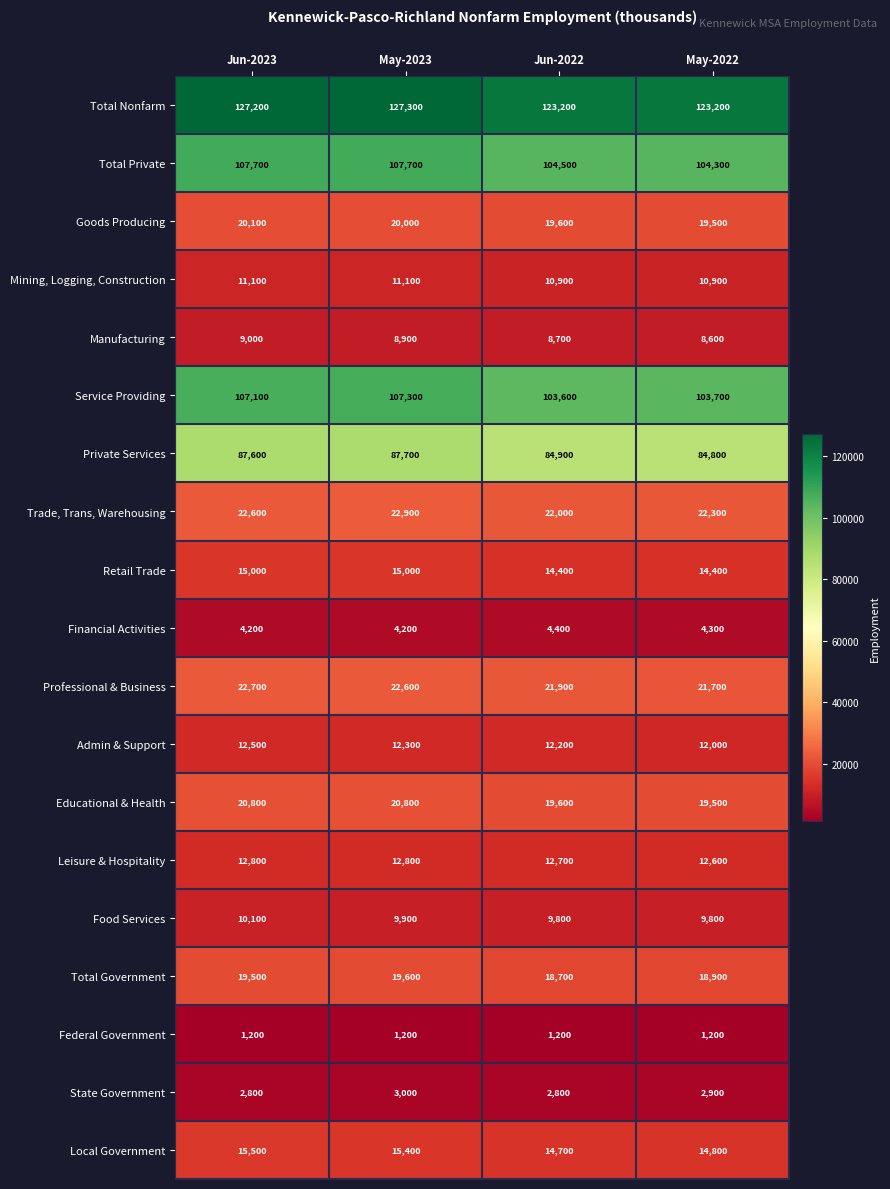

Count the Goods Producing values in the range 19600 to 20100.

3